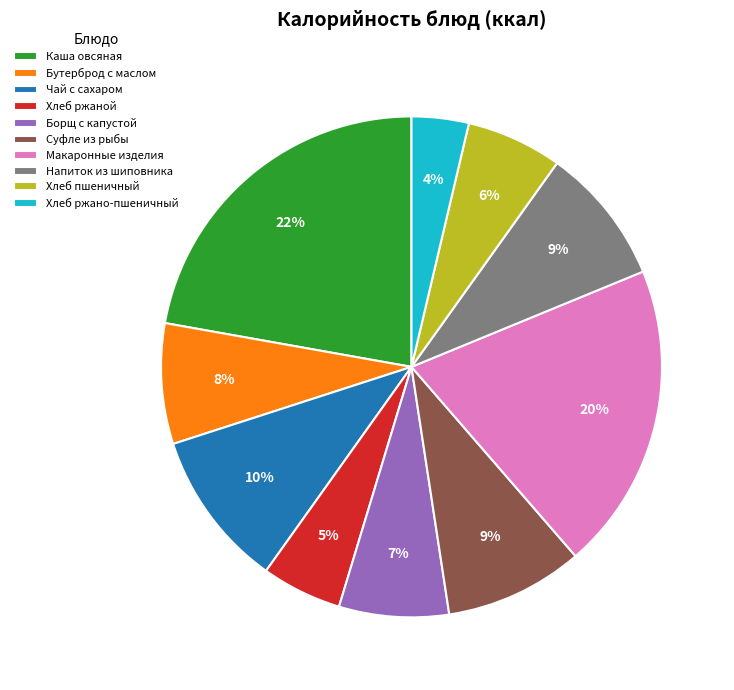

What is the largest slice in the pie chart?

Каша овсяная